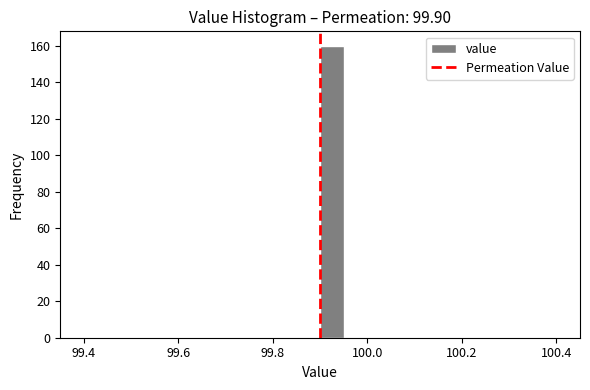

Around what value on the x-axis is the tallest bar? Give the approximate position of its centre, as read against the axis.

99.92